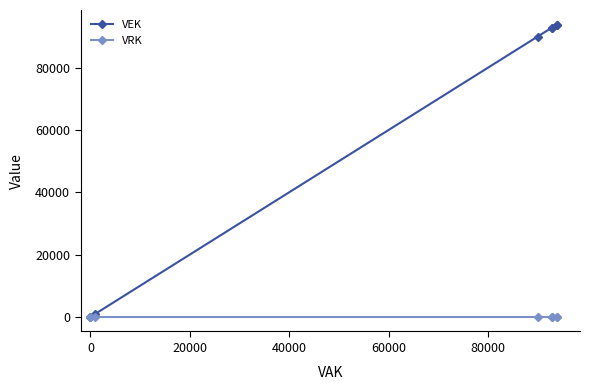

True or false: VEK and VRK intersect in this chart.

False